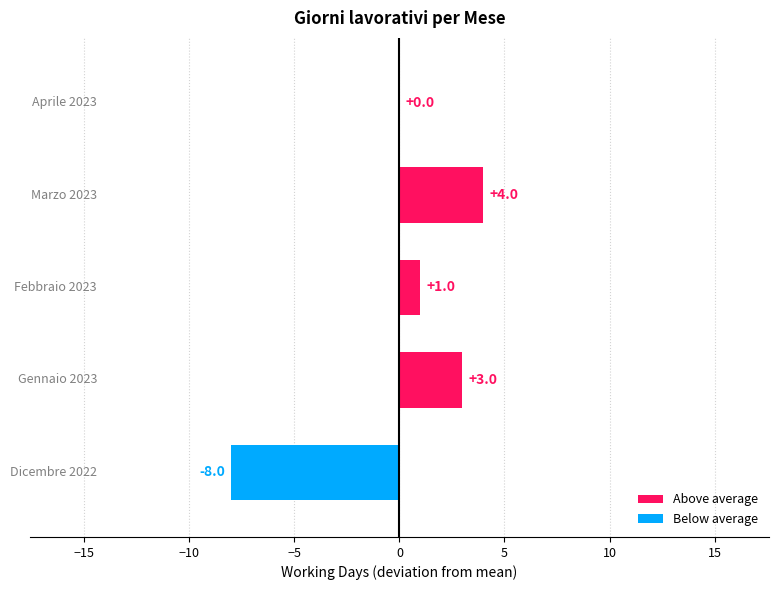

What is the maximum value shown in the chart?

4